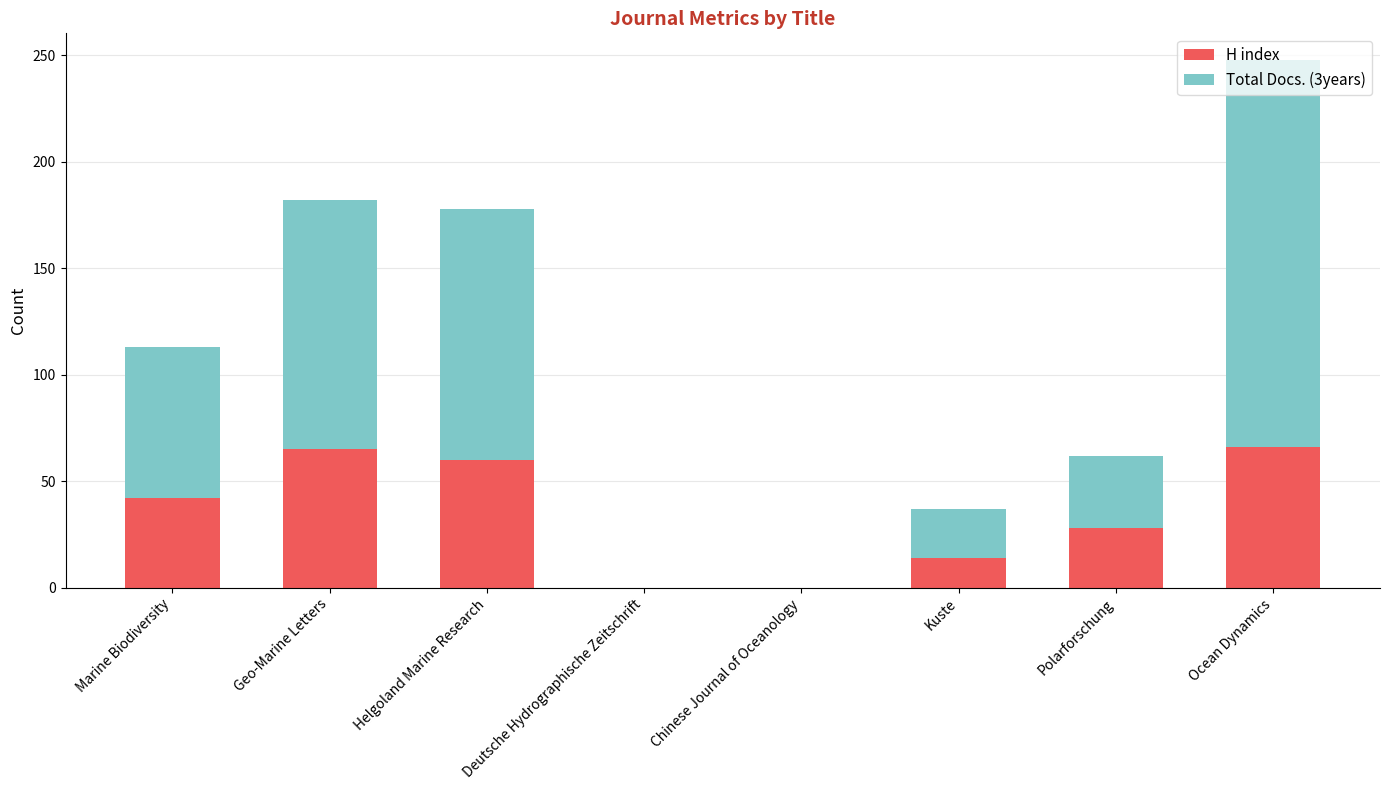

Are the bars grouped side by side (vs. stacked)?

No